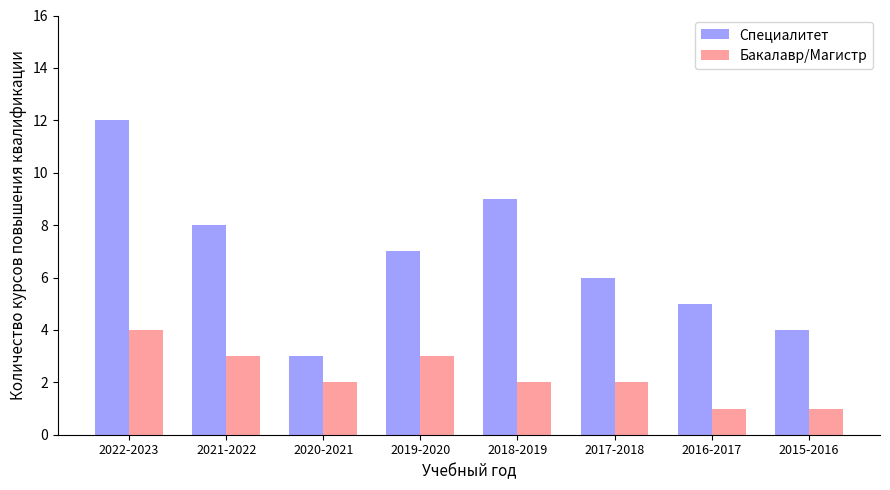

What is the approximate value of Специалитет at 2019-2020?

7